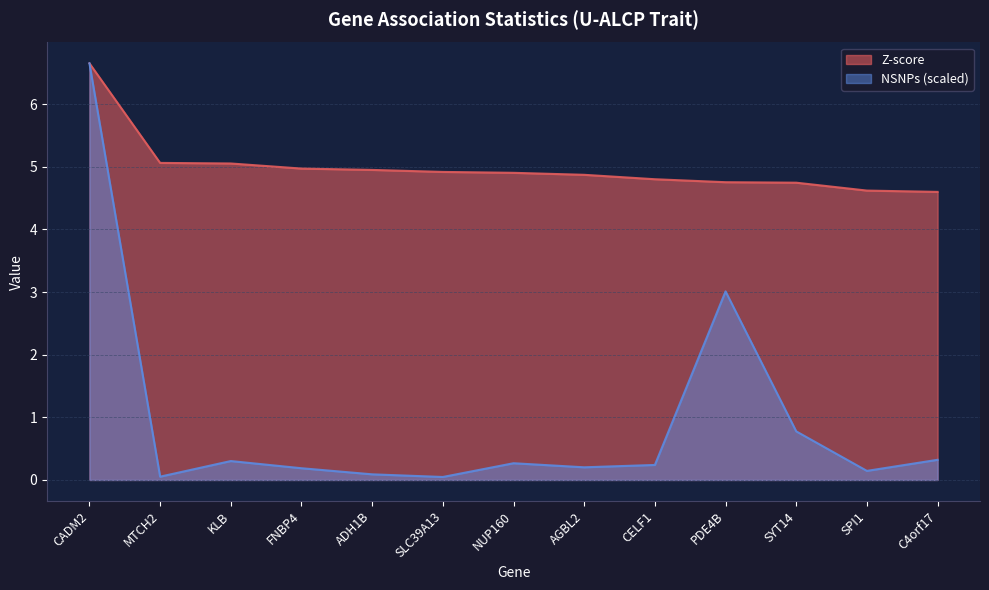

Rank the categories by Z-score value from lowest to highest.

C4orf17, SPI1, SYT14, PDE4B, CELF1, AGBL2, NUP160, SLC39A13, ADH1B, FNBP4, KLB, MTCH2, CADM2